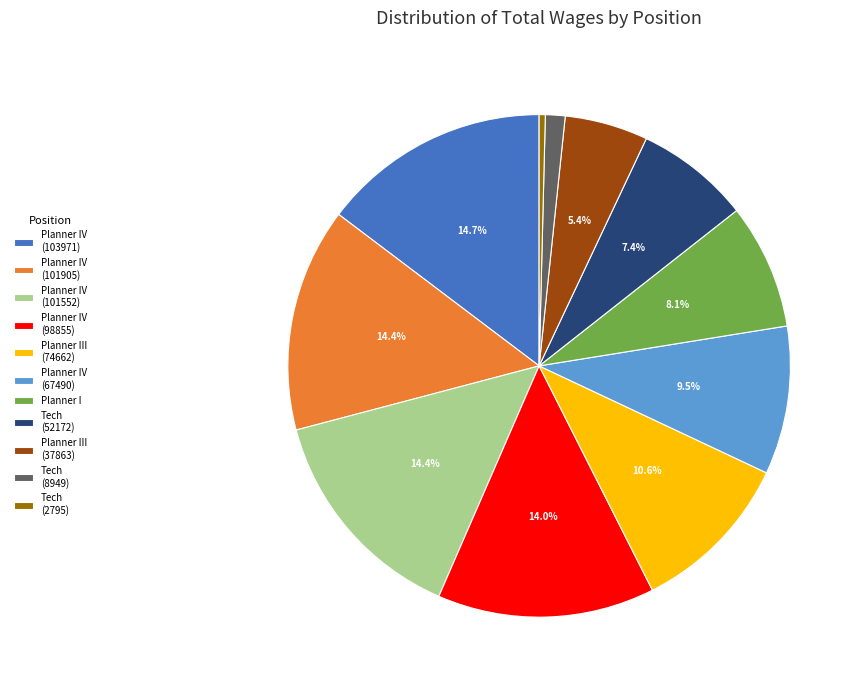

How many slices are in this pie chart?

11